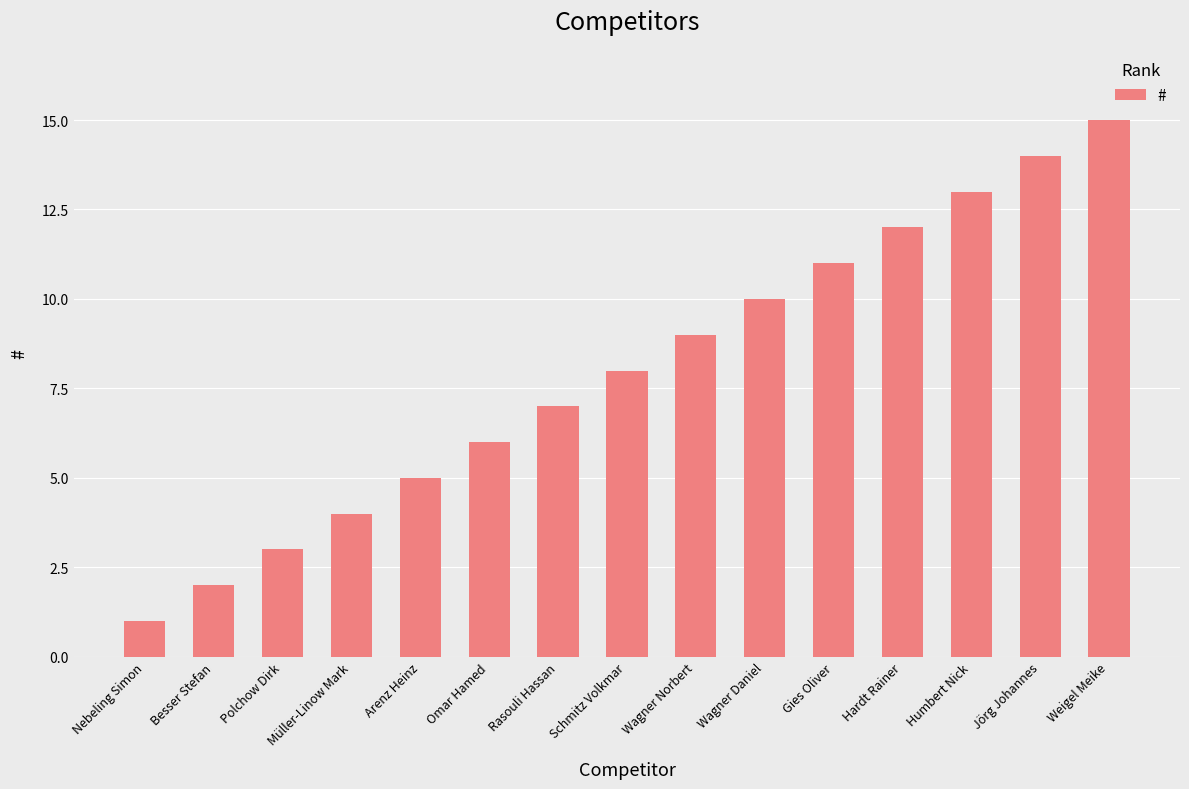

What is the difference between the second highest and minimum values?

13